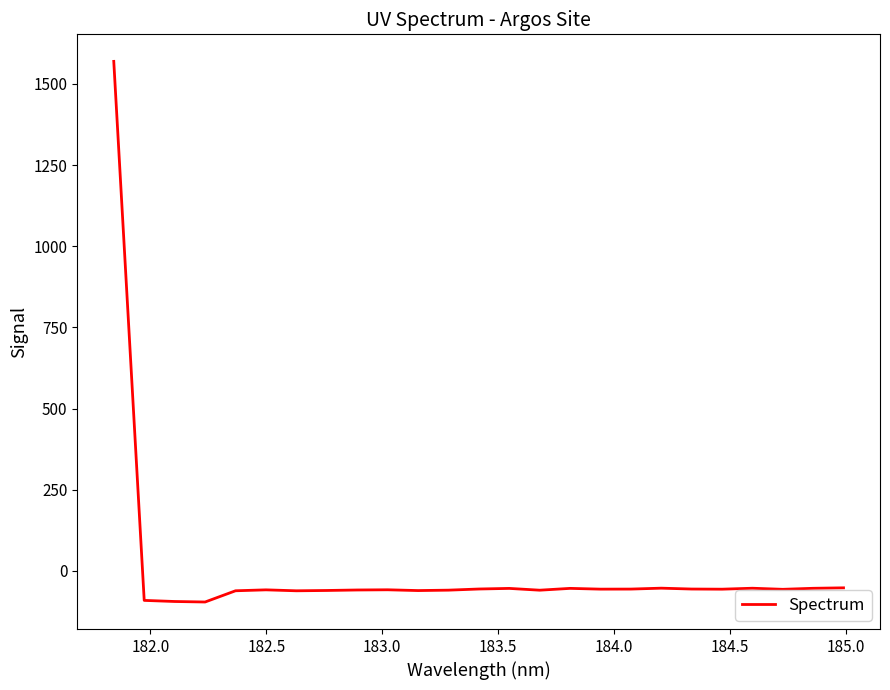

What is the difference between the maximum and minimum values?

1665.3